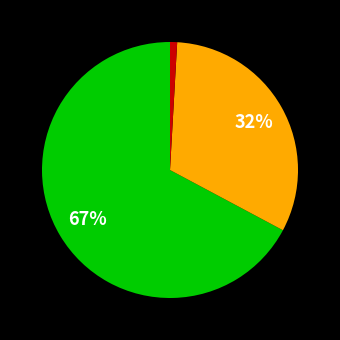

To the nearest percent, what is the average slice percentage?

33%